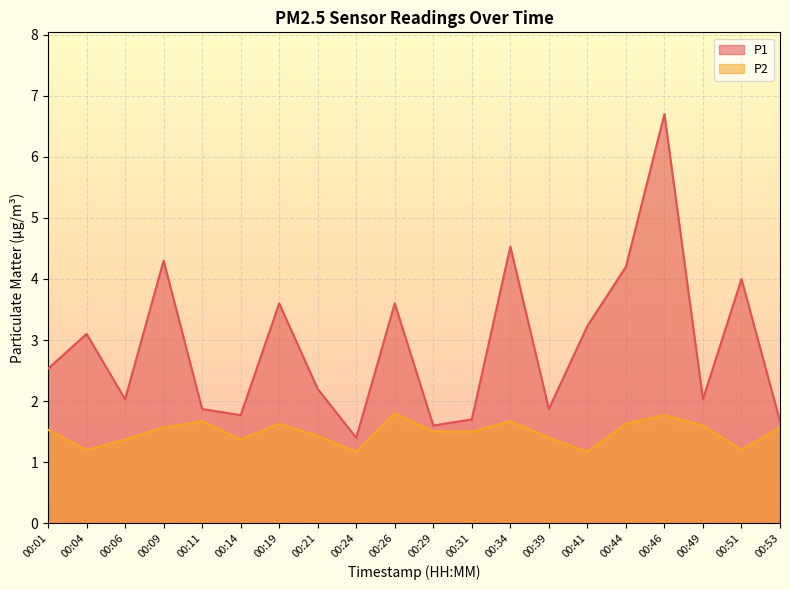

What is the difference between the highest and lowest values at 00:06?

0.7